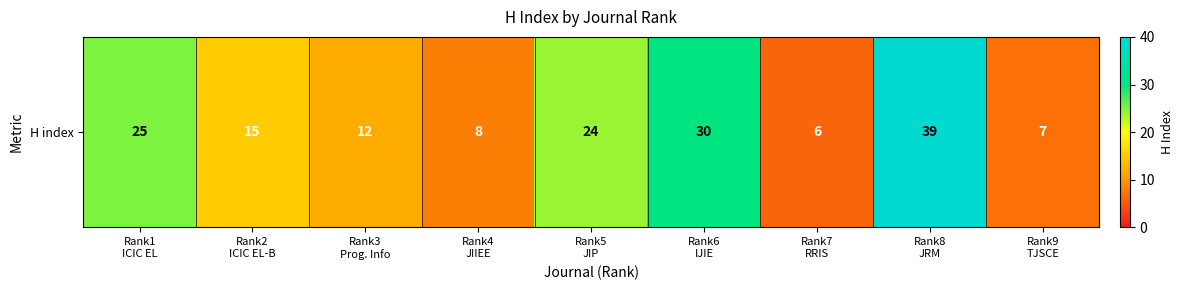

What is the difference between the second highest and second lowest values?

23